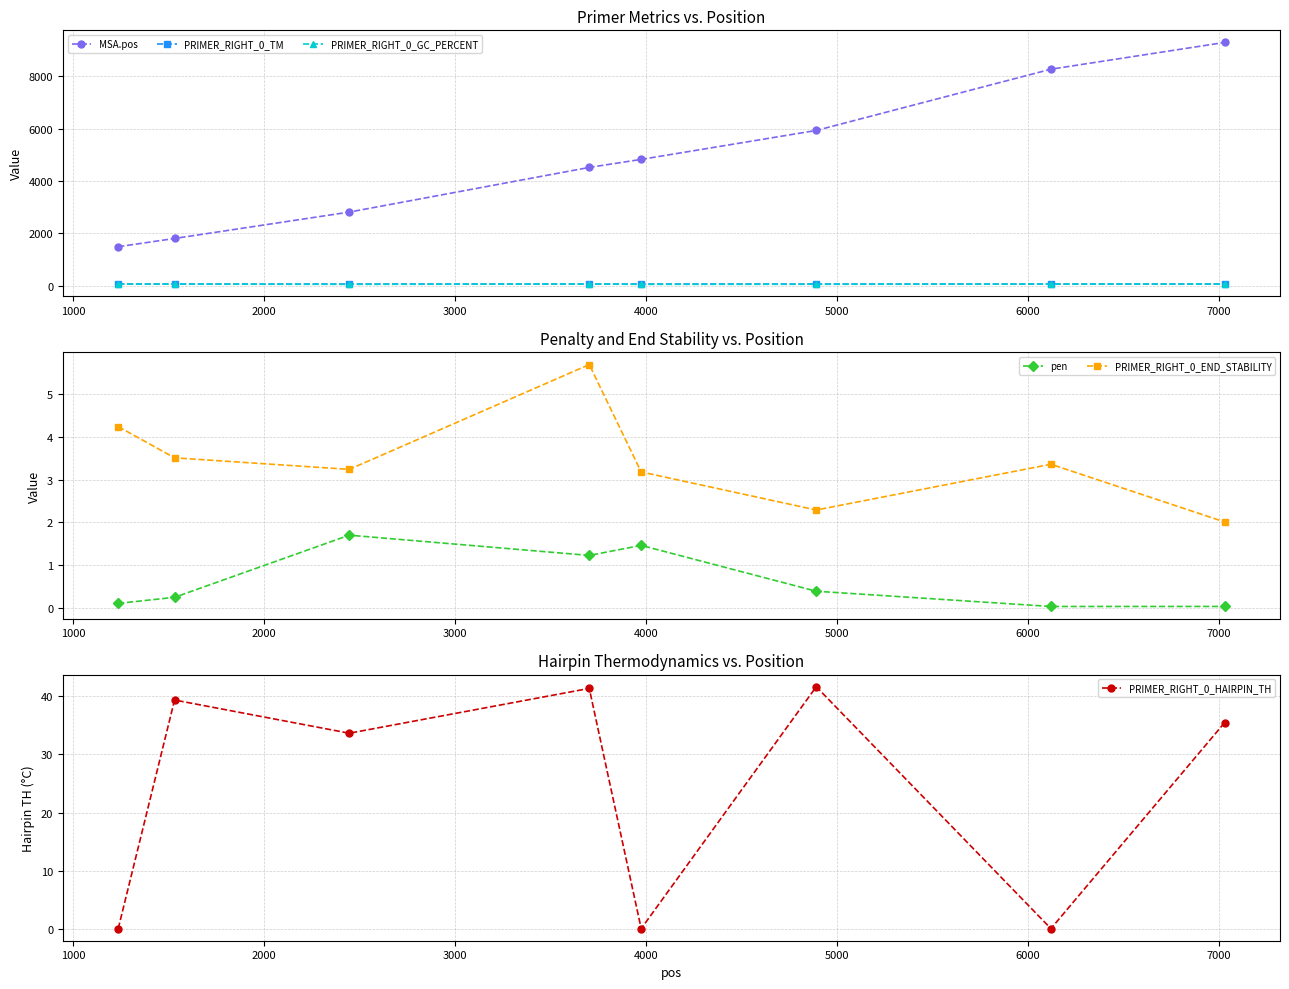

How many values in the PRIMER_RIGHT_0_END_STABILITY series exceed 3?

6